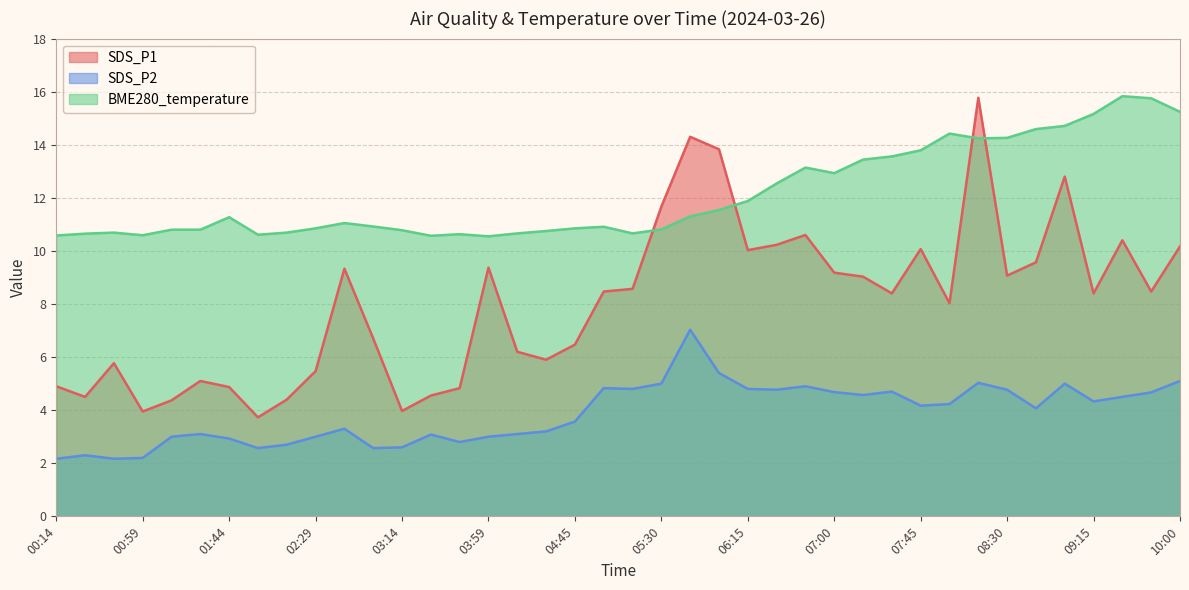

What is the total value across all series at 01:29?

19.0